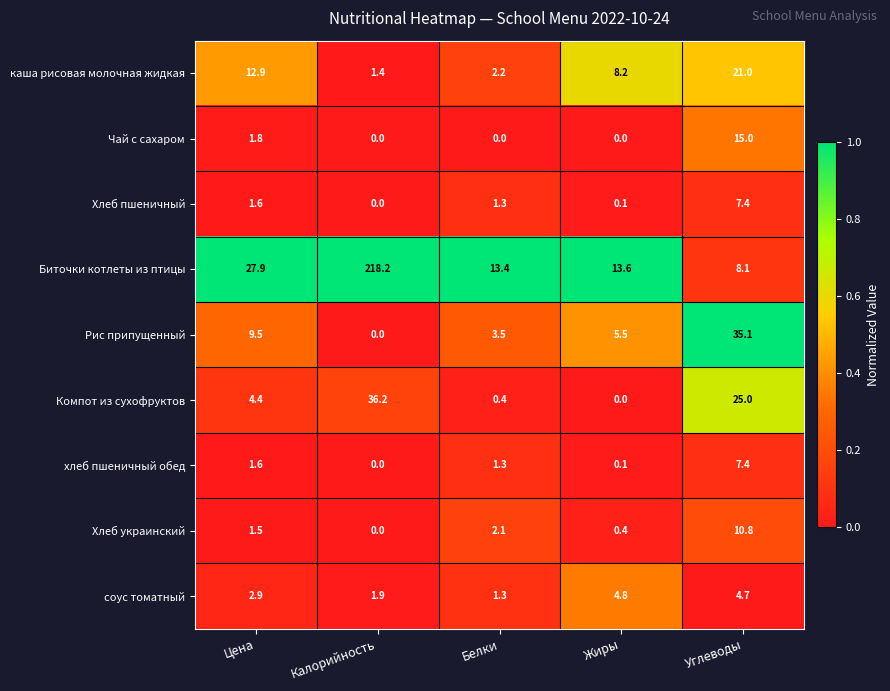

Between Жиры and Углеводы, which series saw the biggest shift?

Рис припущенный